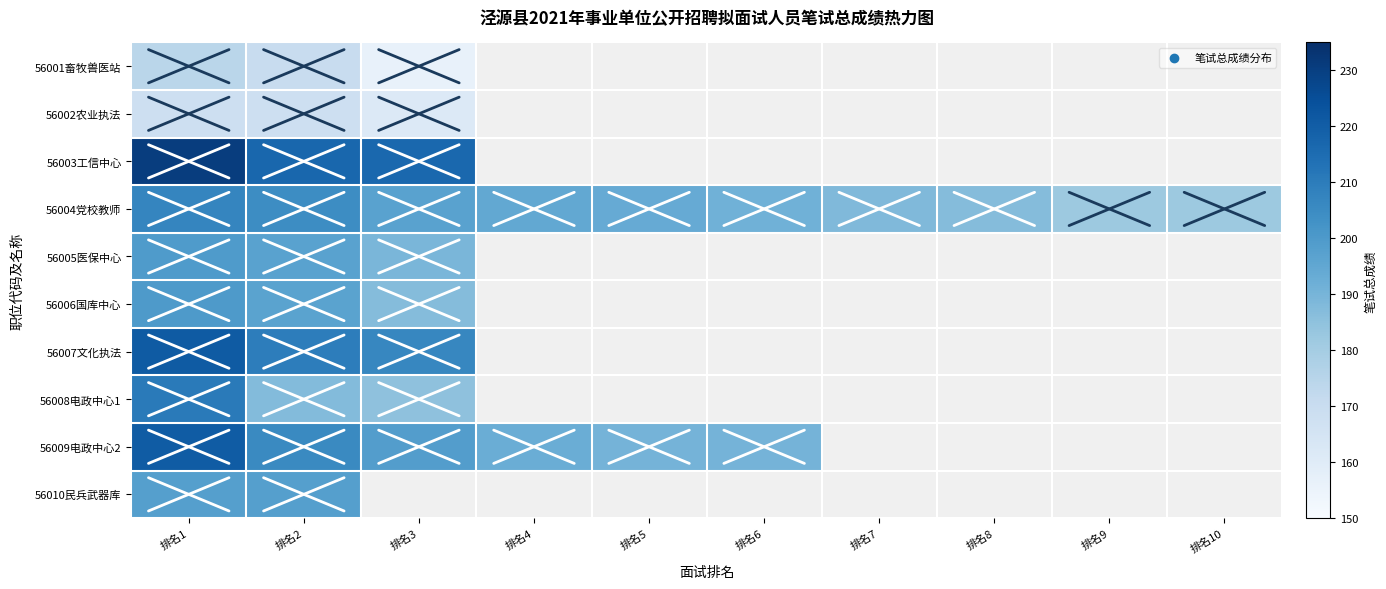

The value of 56009电政中心2 at 排名1 is 147.0. True or false?

False